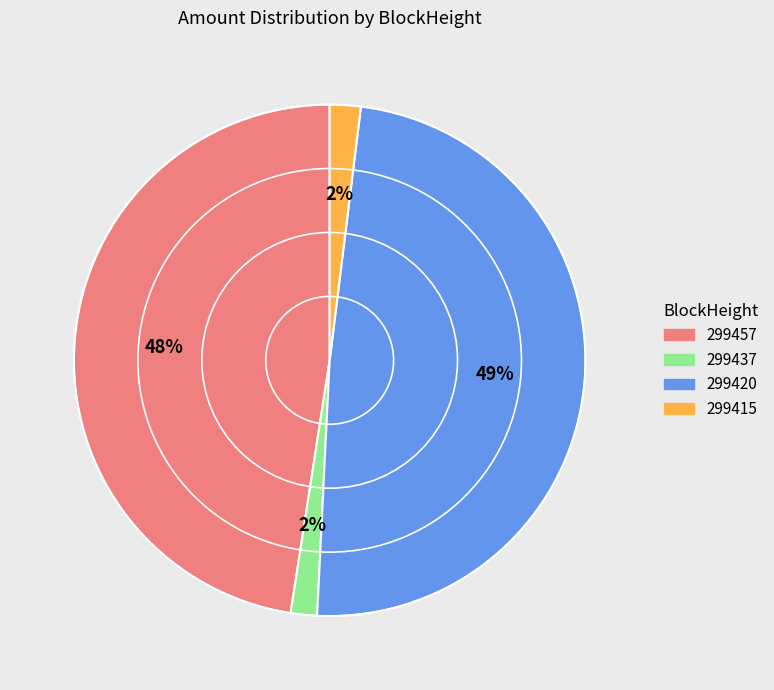

What percentage is the 299457 slice, to the nearest percent?

48%